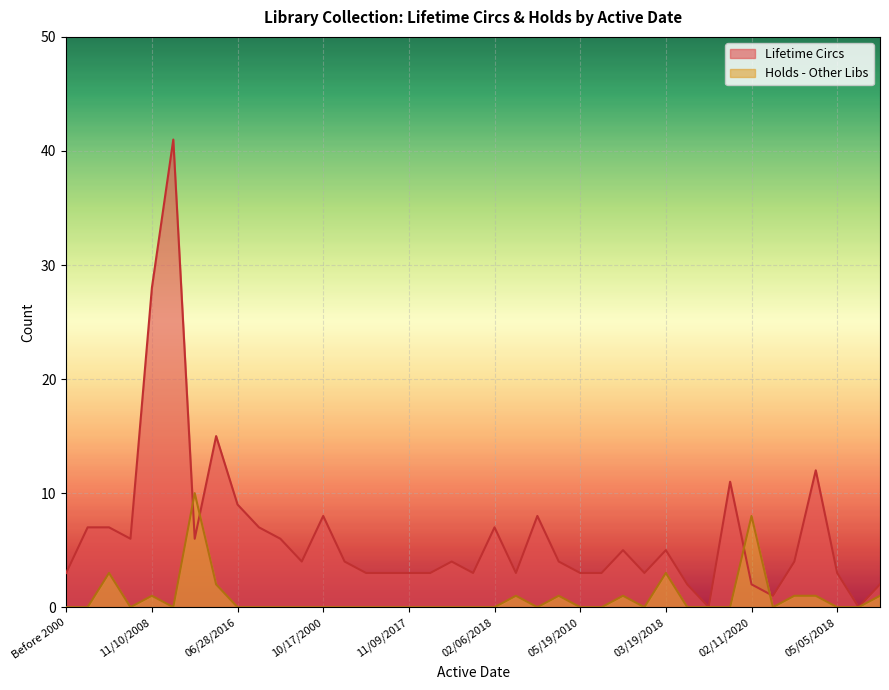

The value of Holds - Other Libs at Before 2000 is 0. True or false?

True